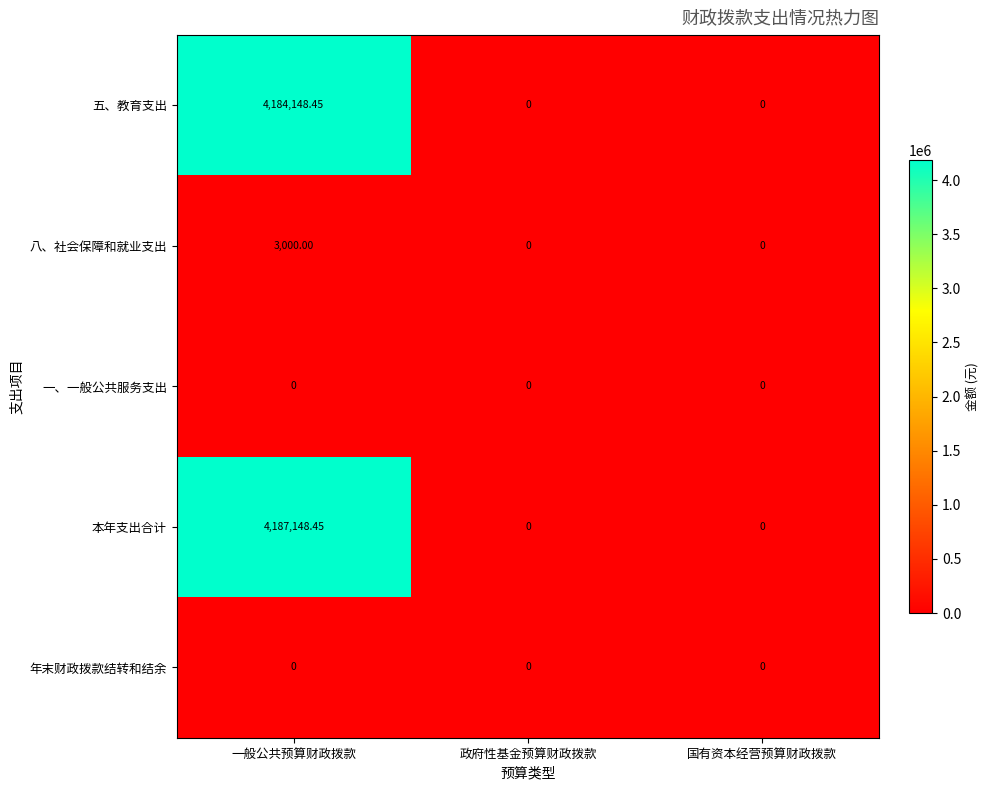

How many data points does each series have?

3